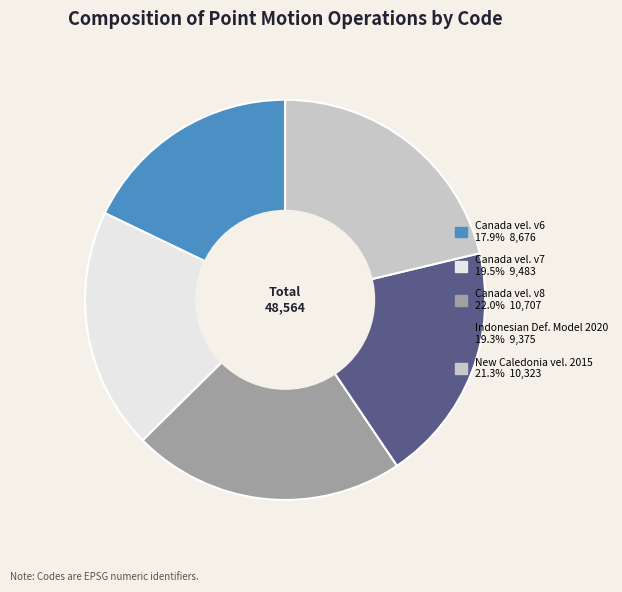

Does any single category account for the majority?

No